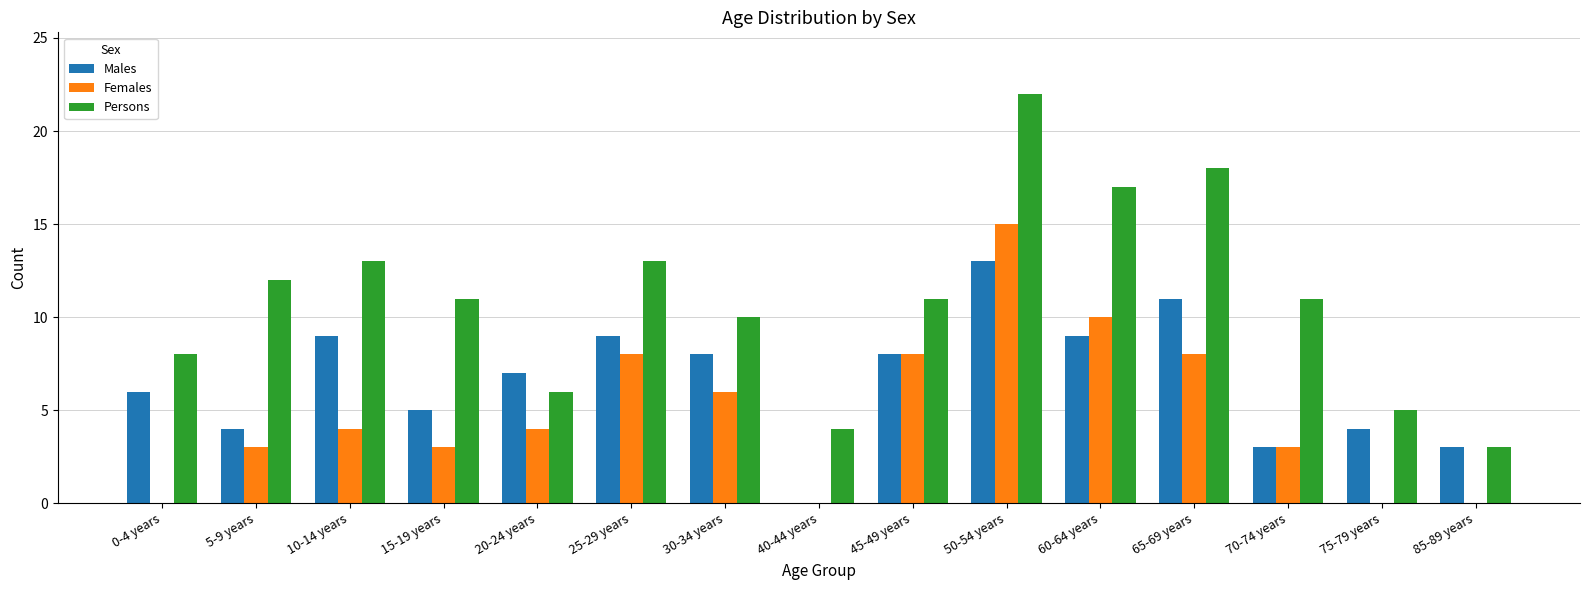

What is the sum of all Persons values?

164